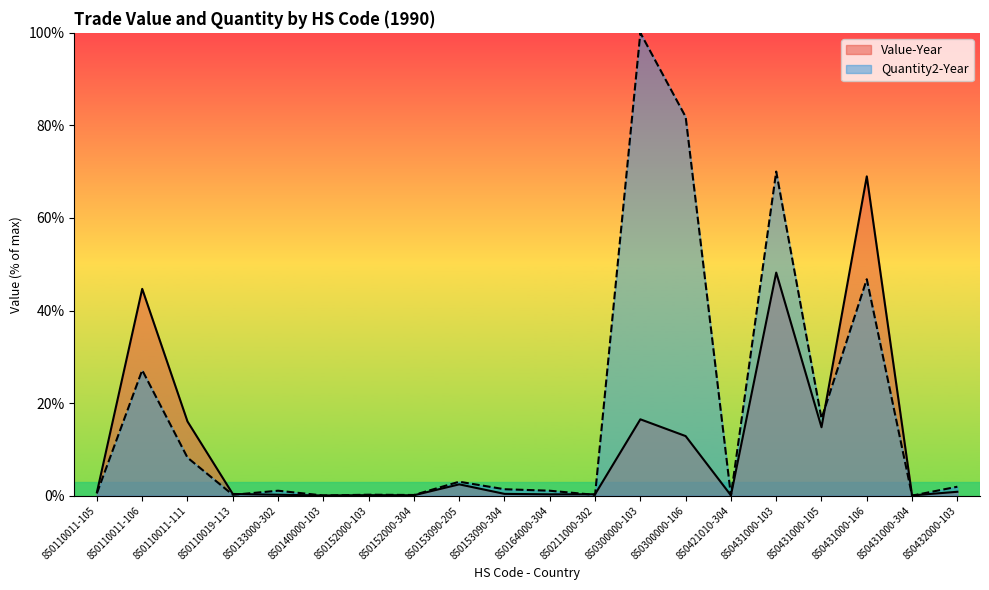

At how many categories does at least one series exceed 39?

5